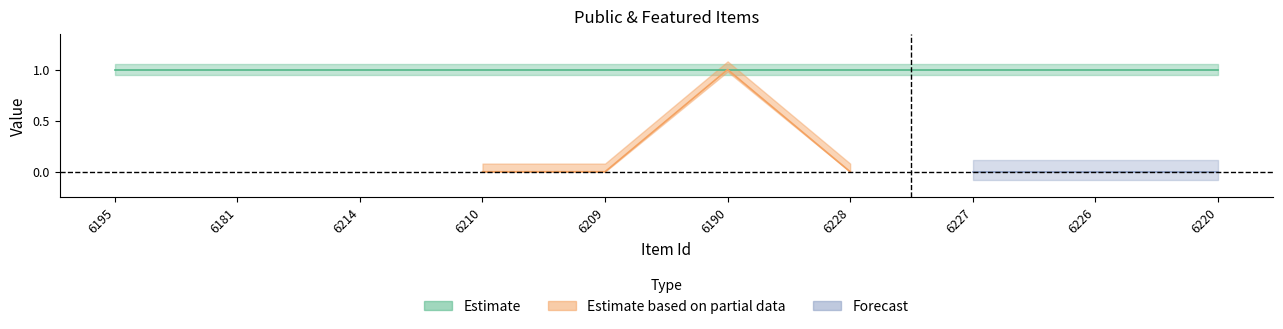

At how many categories does at least one series exceed 0?

10